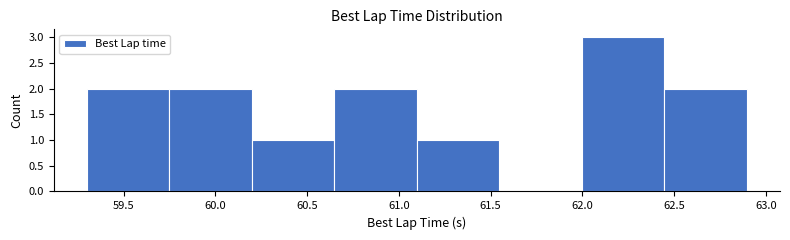

Which range on the x-axis has the tallest bar?

62.00 to 62.45